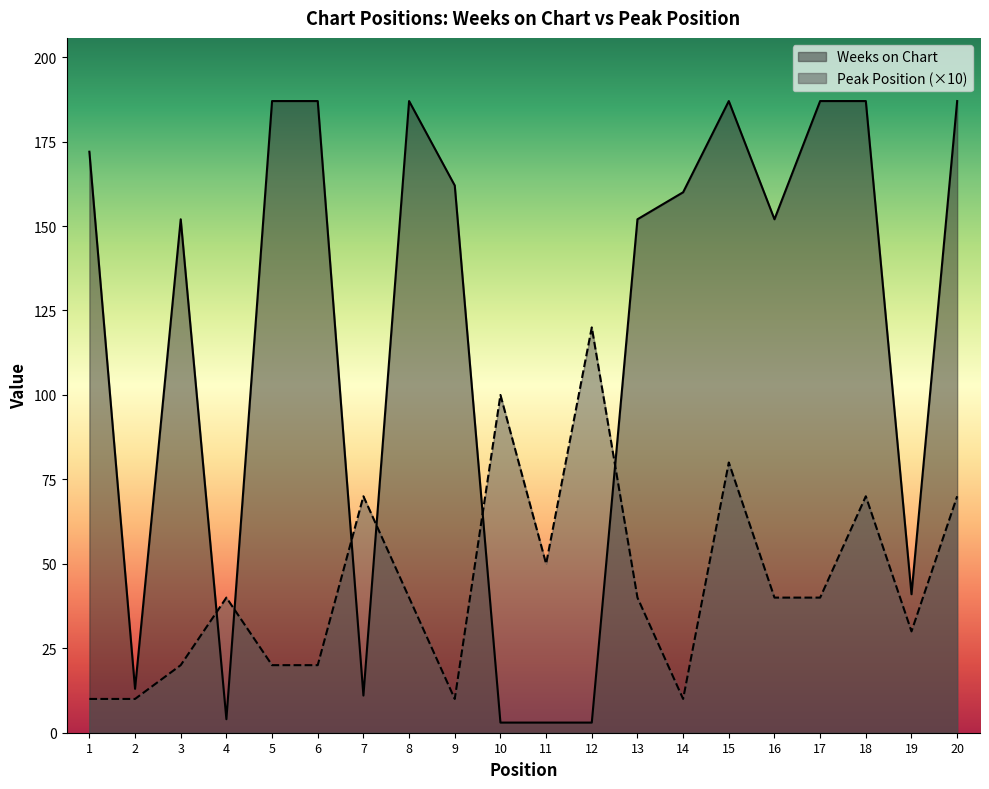

How many intersections are there between Weeks on Chart and Peak Position?

6